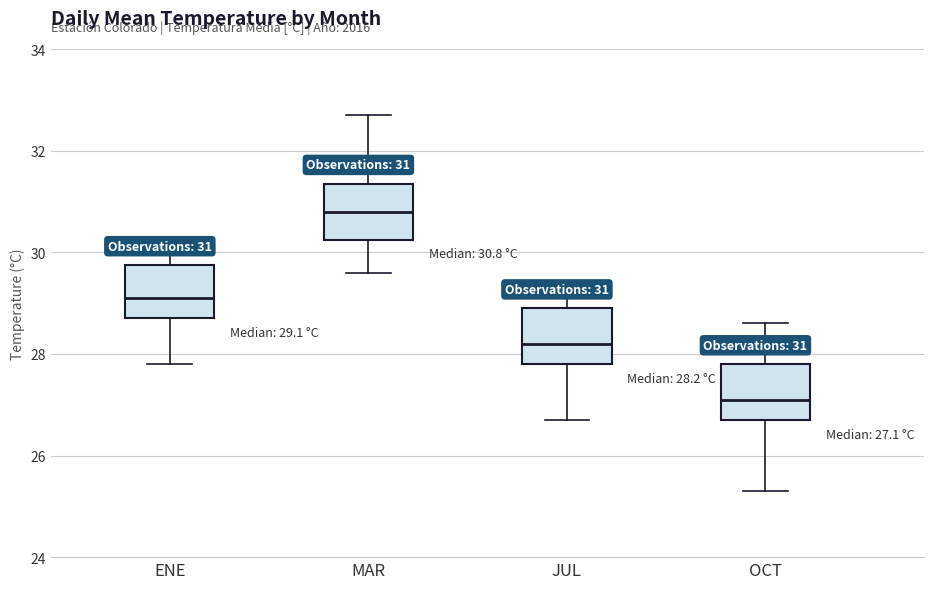

Which box has the highest median line?

MAR